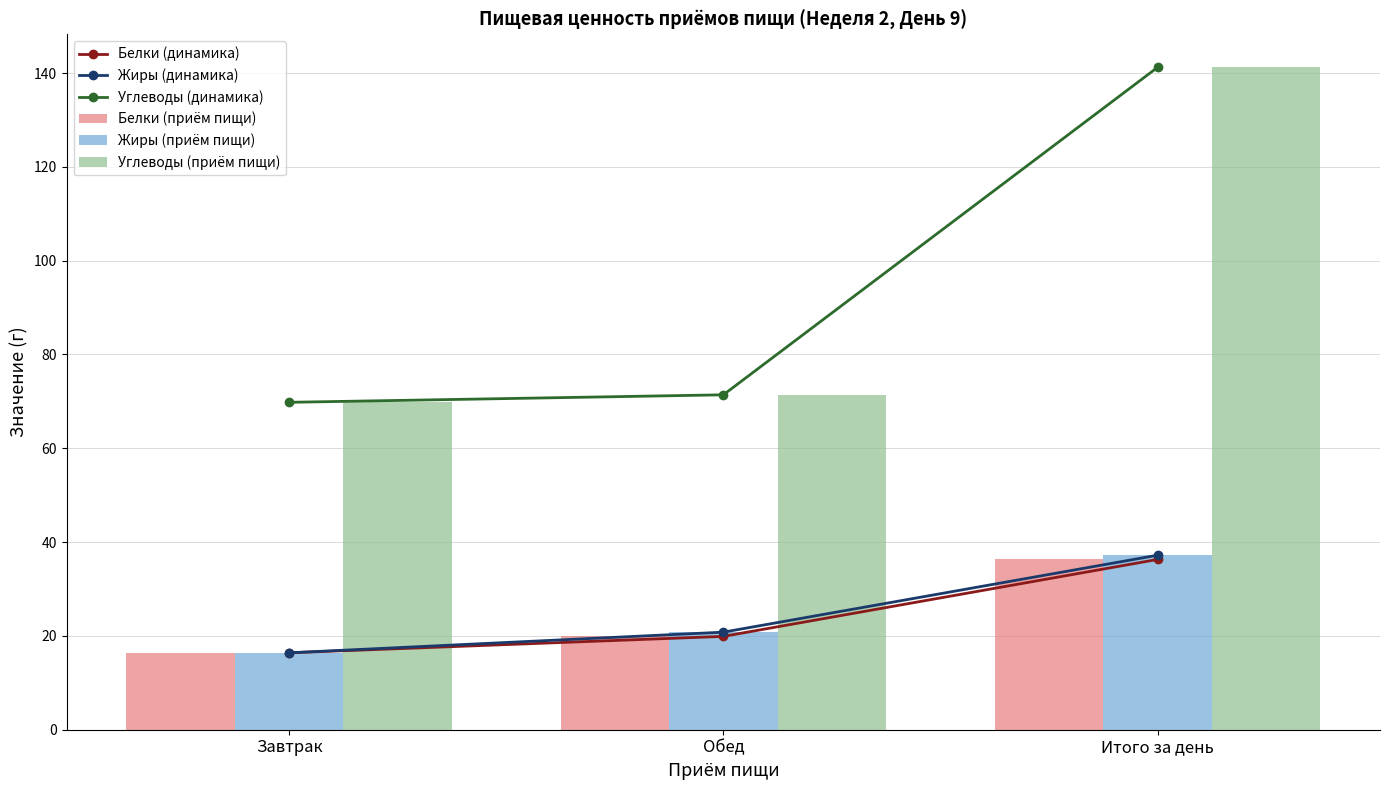

How many values in the Жиры (динамика) series exceed 20?

2